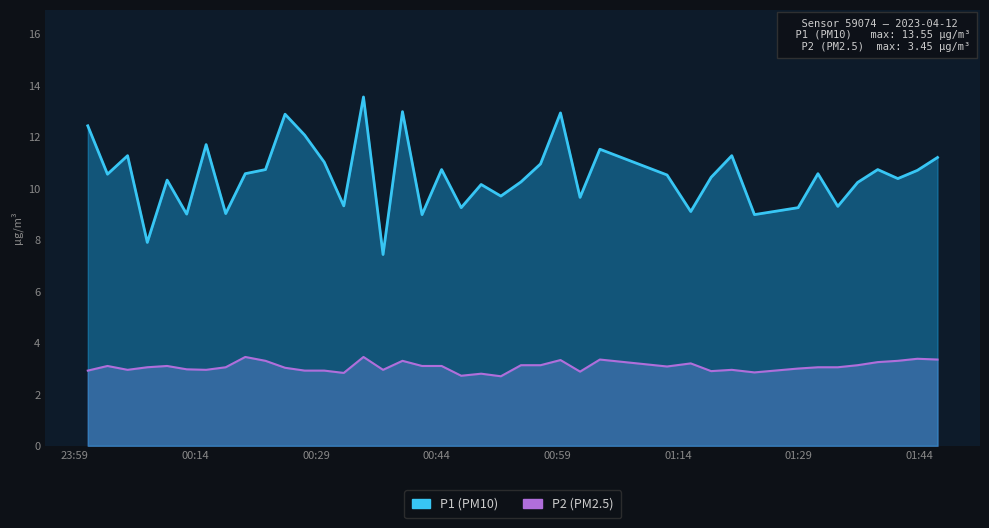

What are all the series names shown in the legend?

P1, P2